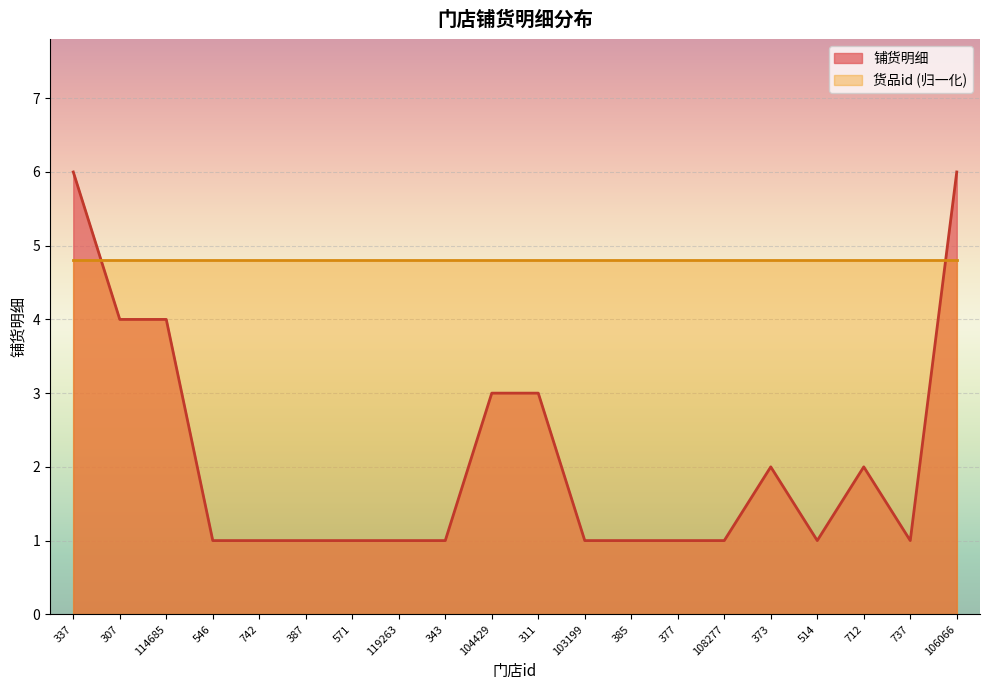

What is the average value?

2